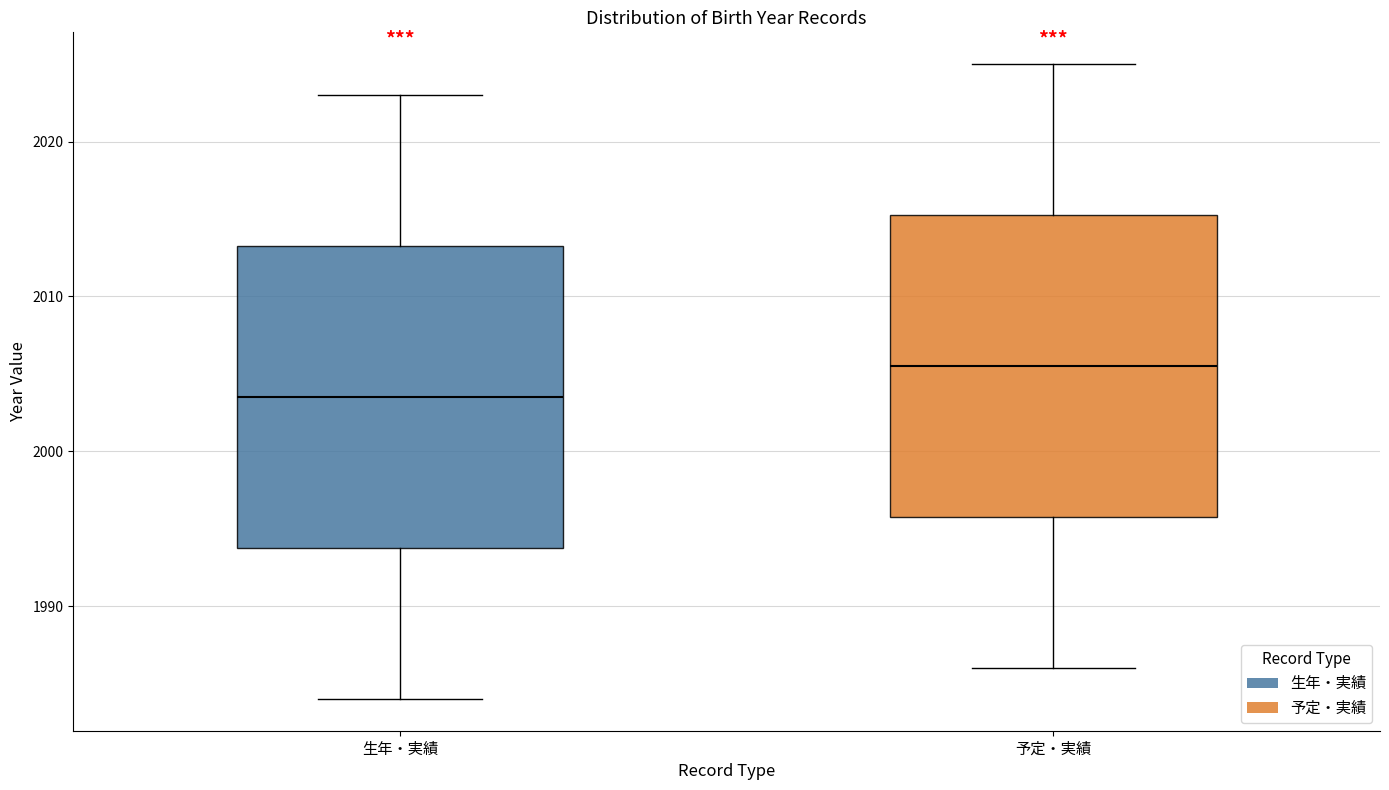

Reading left to right, transcribe this box plot: for each box, give where its median line is, the range the box spans, and where its two whiskers end, as read against the y-axis. The values are not printed on the chart, so give them approximately, as read against the axis.

生年・実績: median 2004, box 1994 to 2013, whiskers 1984 to 2023
予定・実績: median 2006, box 1996 to 2015, whiskers 1986 to 2025